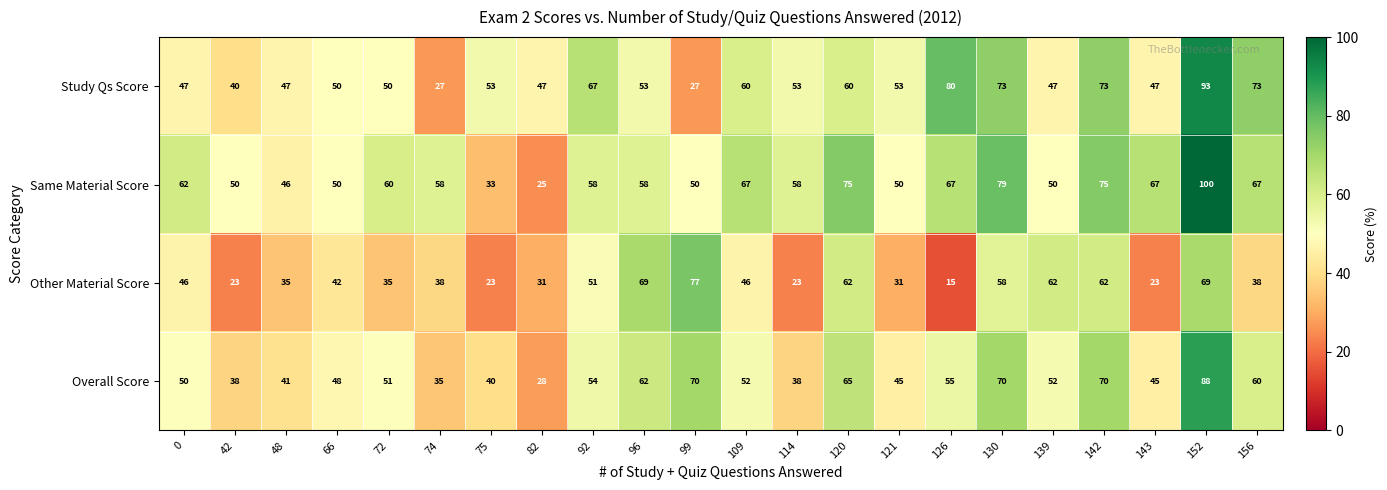

The Same Material Score series shows 58 at 74. True or false?

True